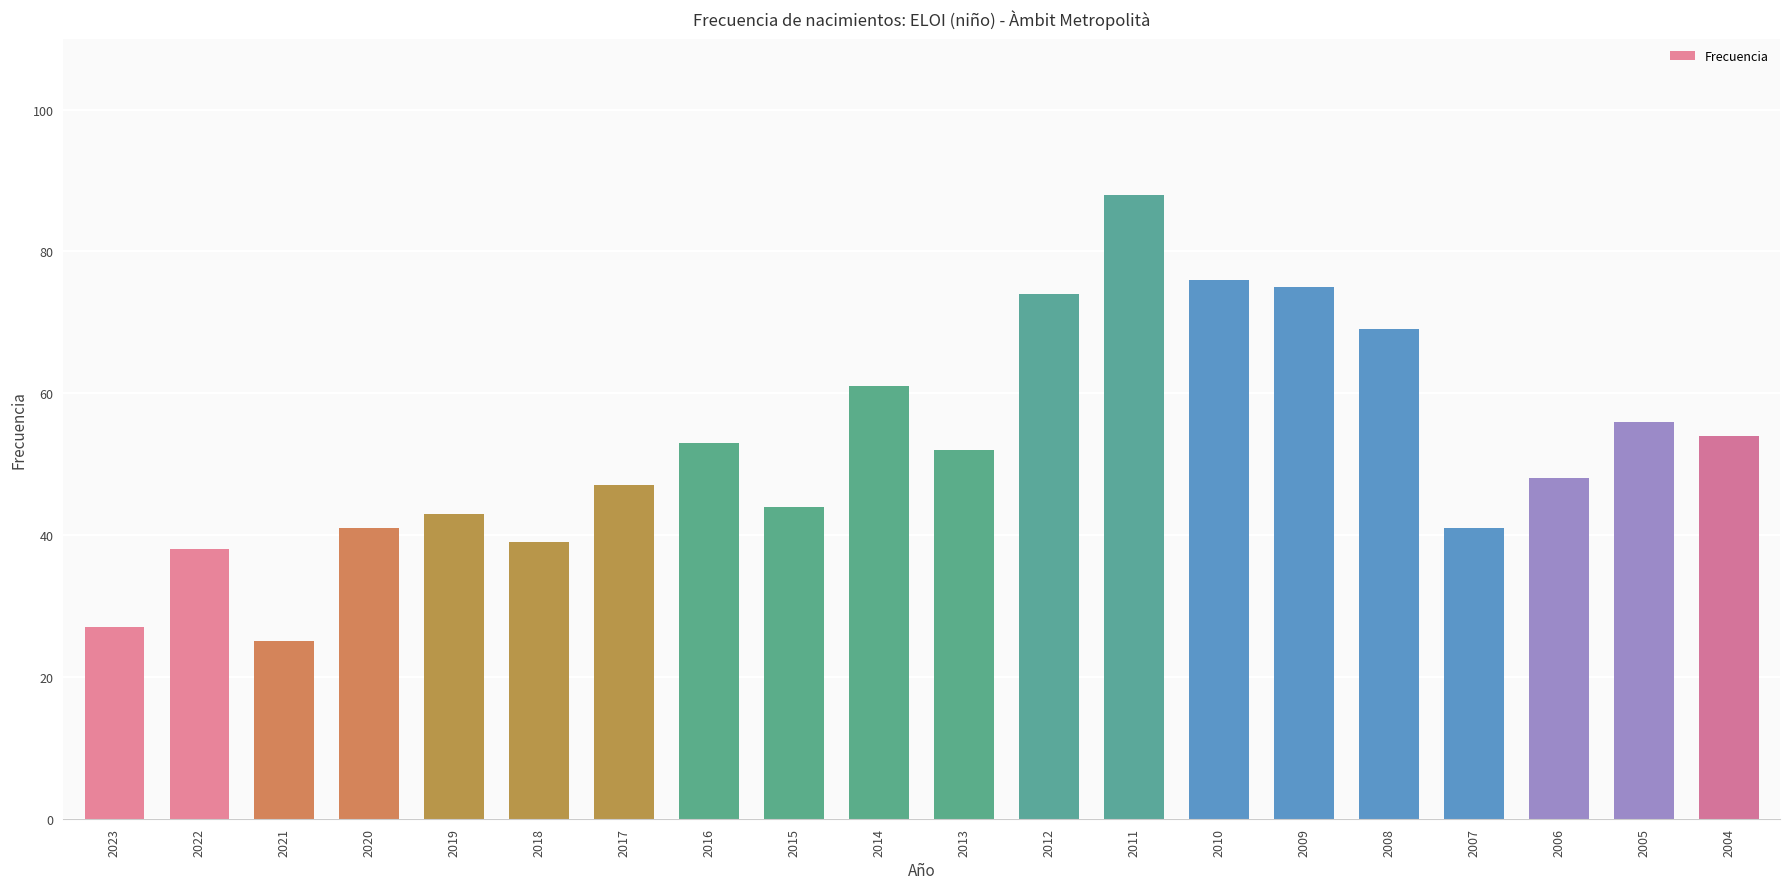

The chart shows a value of 15 at 2006. True or false?

False